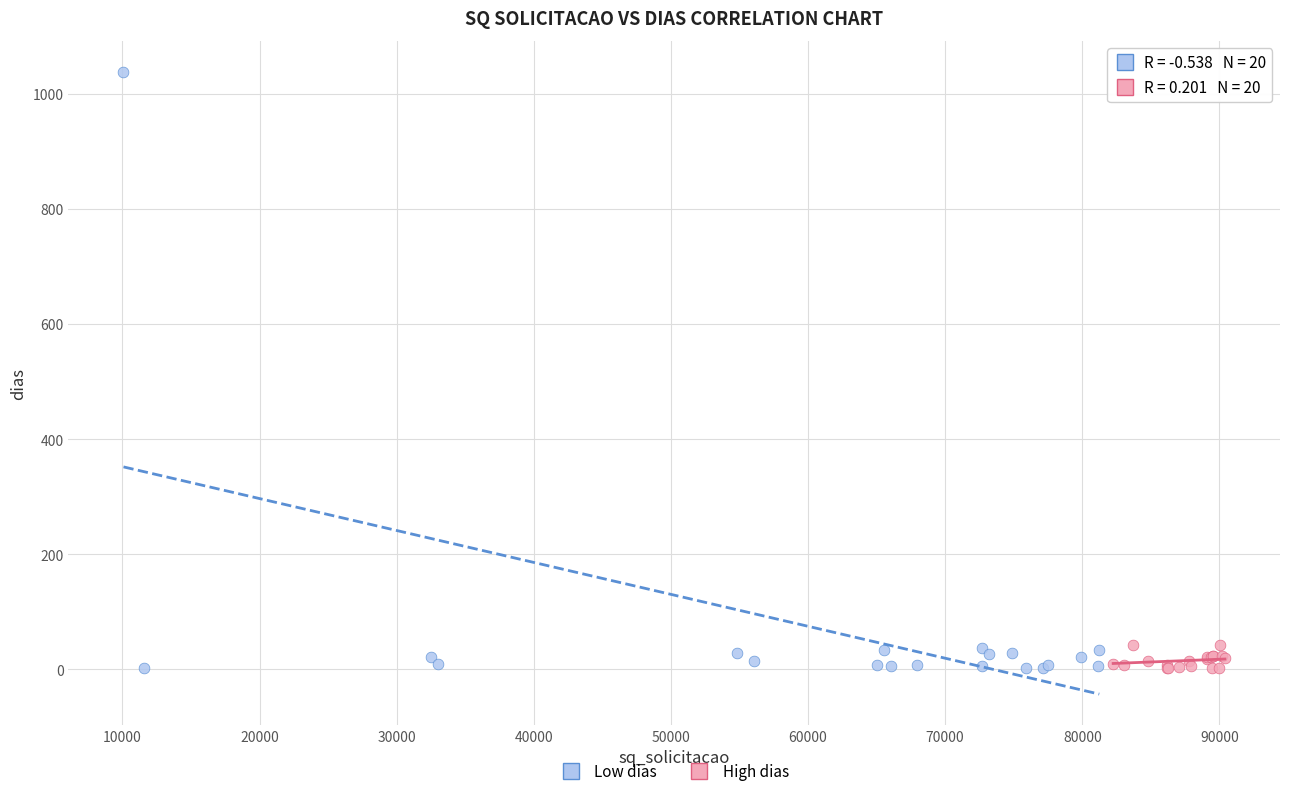

Which series contains the highest Y value?

Low dias